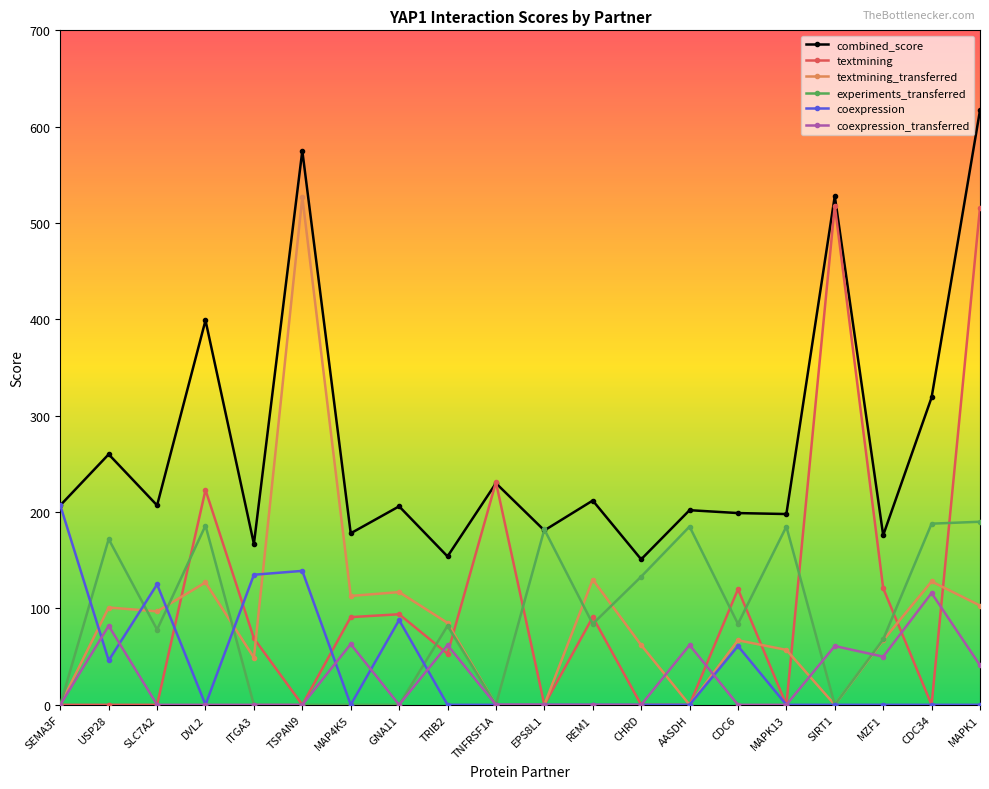

How many lines are shown in the chart?

6